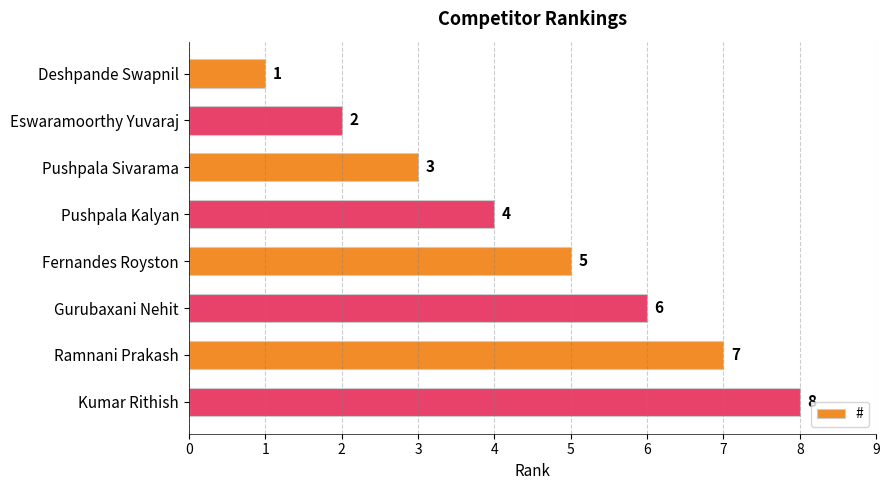

Rank the categories by value from lowest to highest.

Deshpande Swapnil, Eswaramoorthy Yuvaraj, Pushpala Sivarama, Pushpala Kalyan, Fernandes Royston, Gurubaxani Nehit, Ramnani Prakash, Kumar Rithish